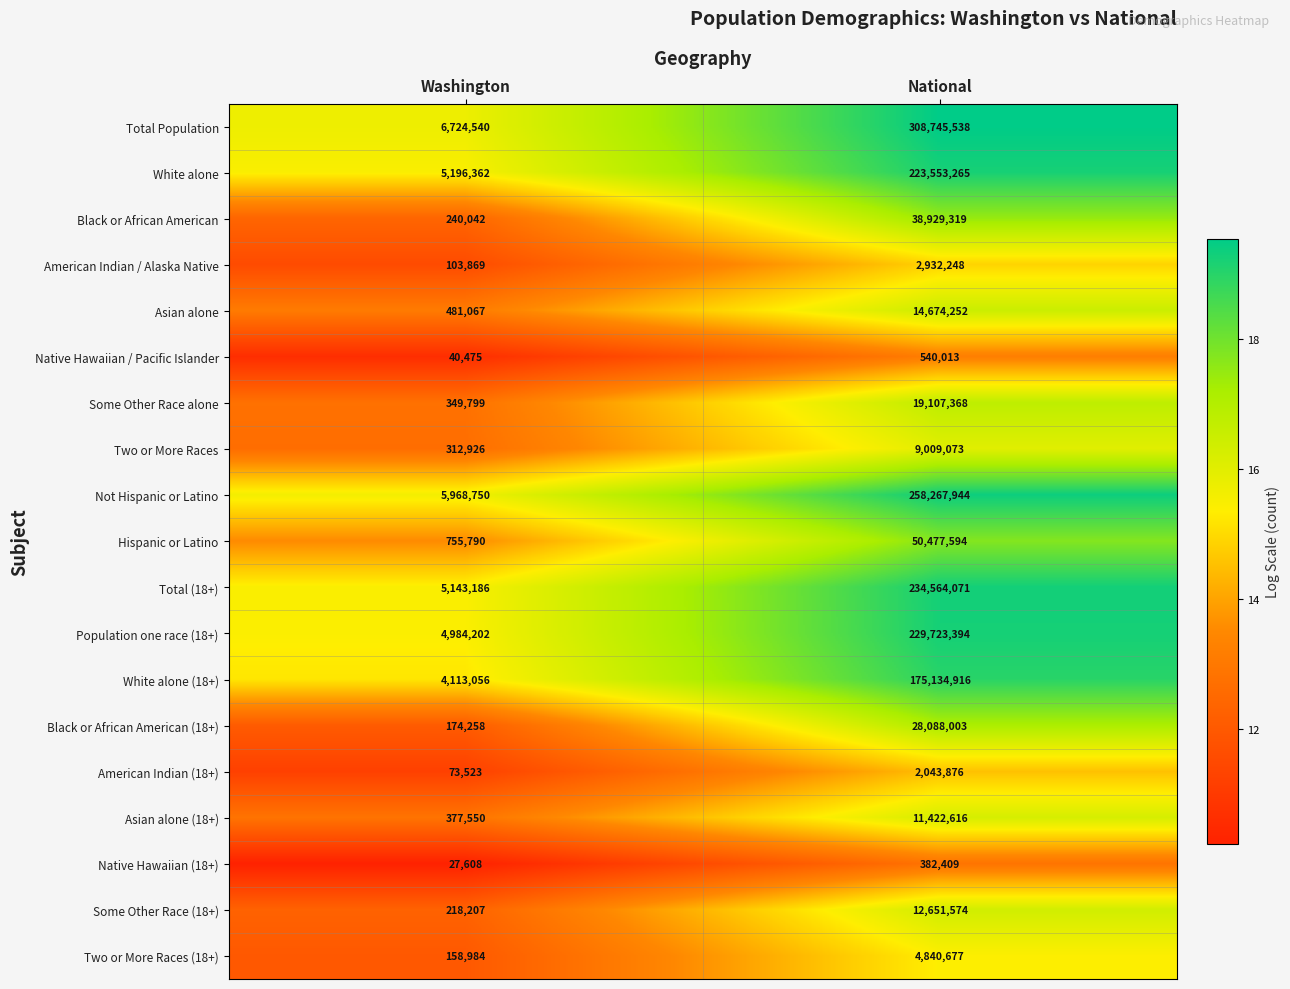

The Black or African American (18+) series shows 174258 at Washington. True or false?

True